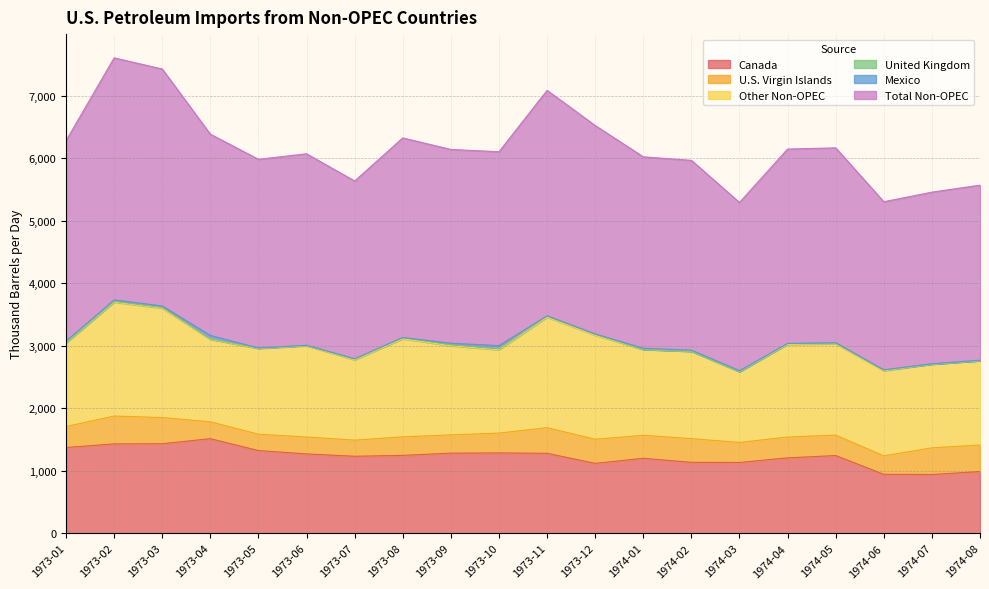

What is the label of the 15th point from the right?

1973-06